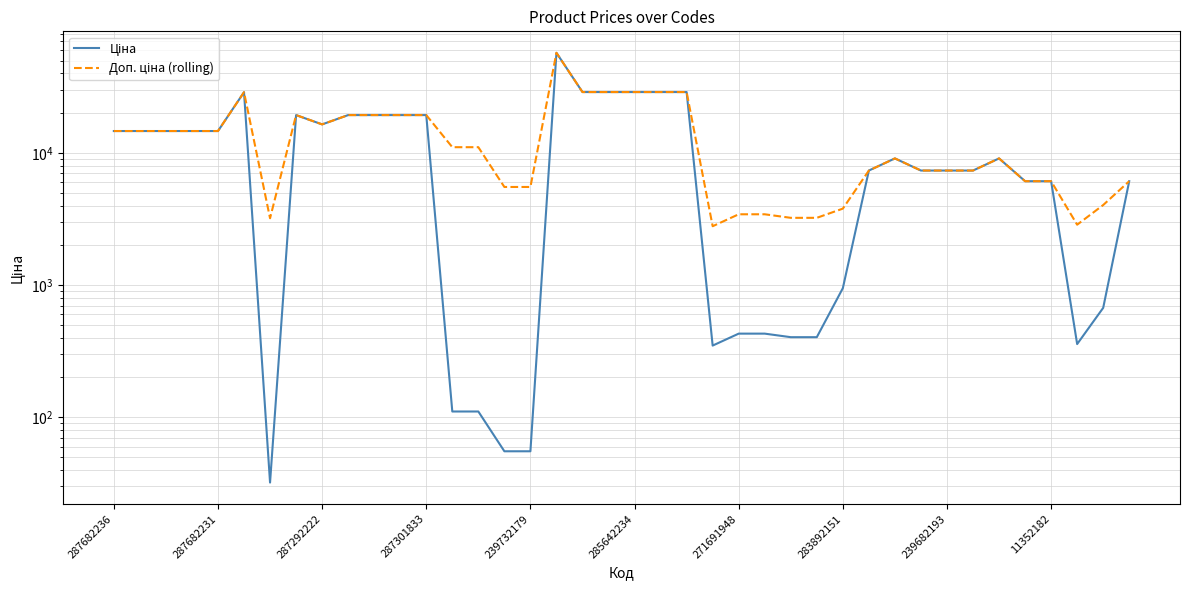

Which has a higher value, 287682231 or 25?

287682231